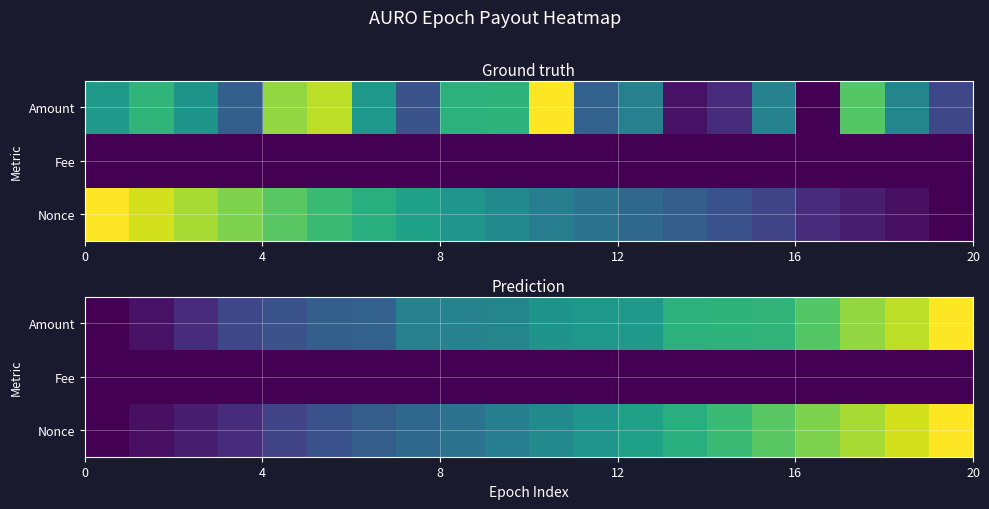

Which series has the widest spread of values?

Amount